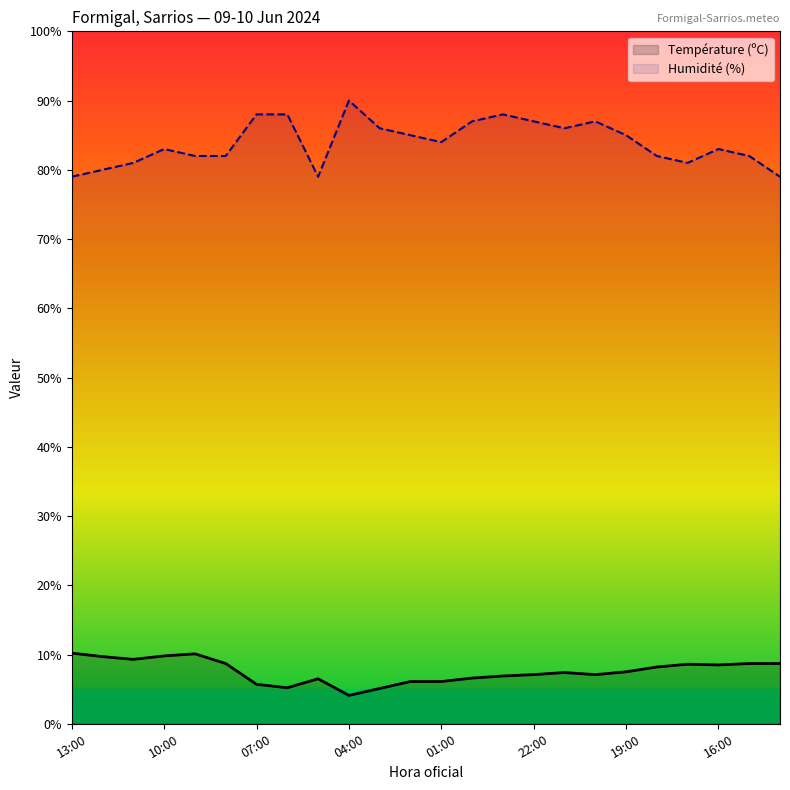

What is the difference between the maximum and minimum values in the Température (ºC) series?

6.1